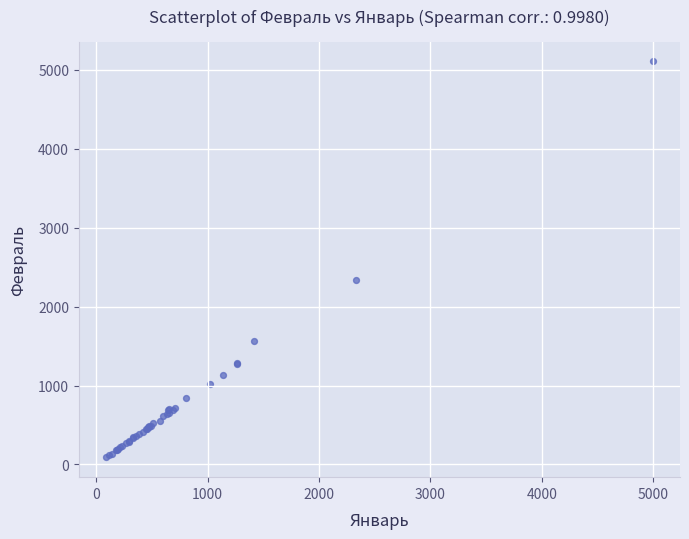

What Y value in the scatter plot is closest to 2598?

2335.8